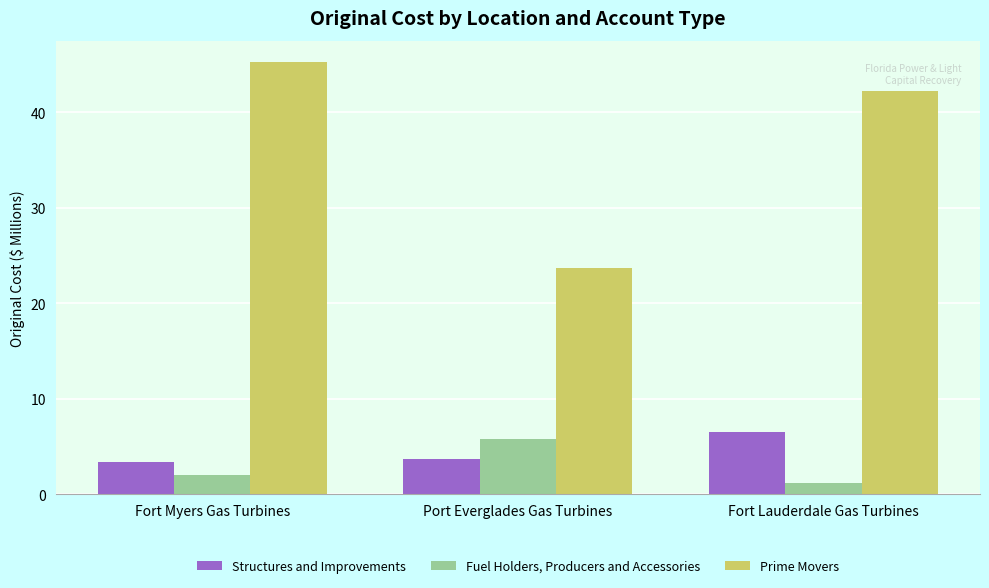

Count the number of categories in the chart.

3